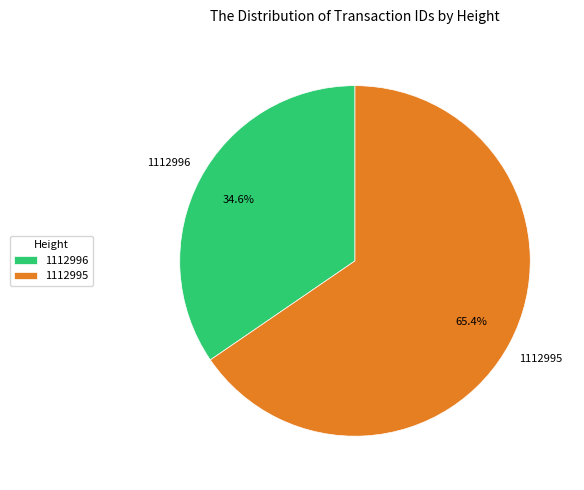

Which slice is the largest?

1112995